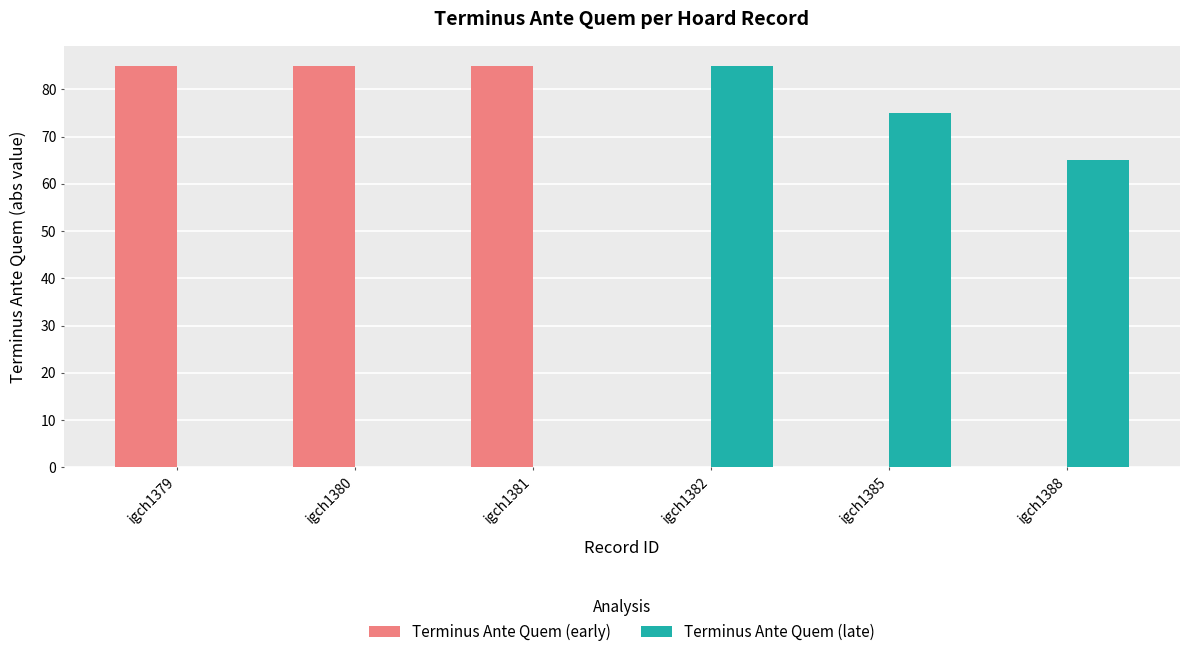

The value of Terminus Ante Quem (late) at igch1388 is 19. True or false?

False